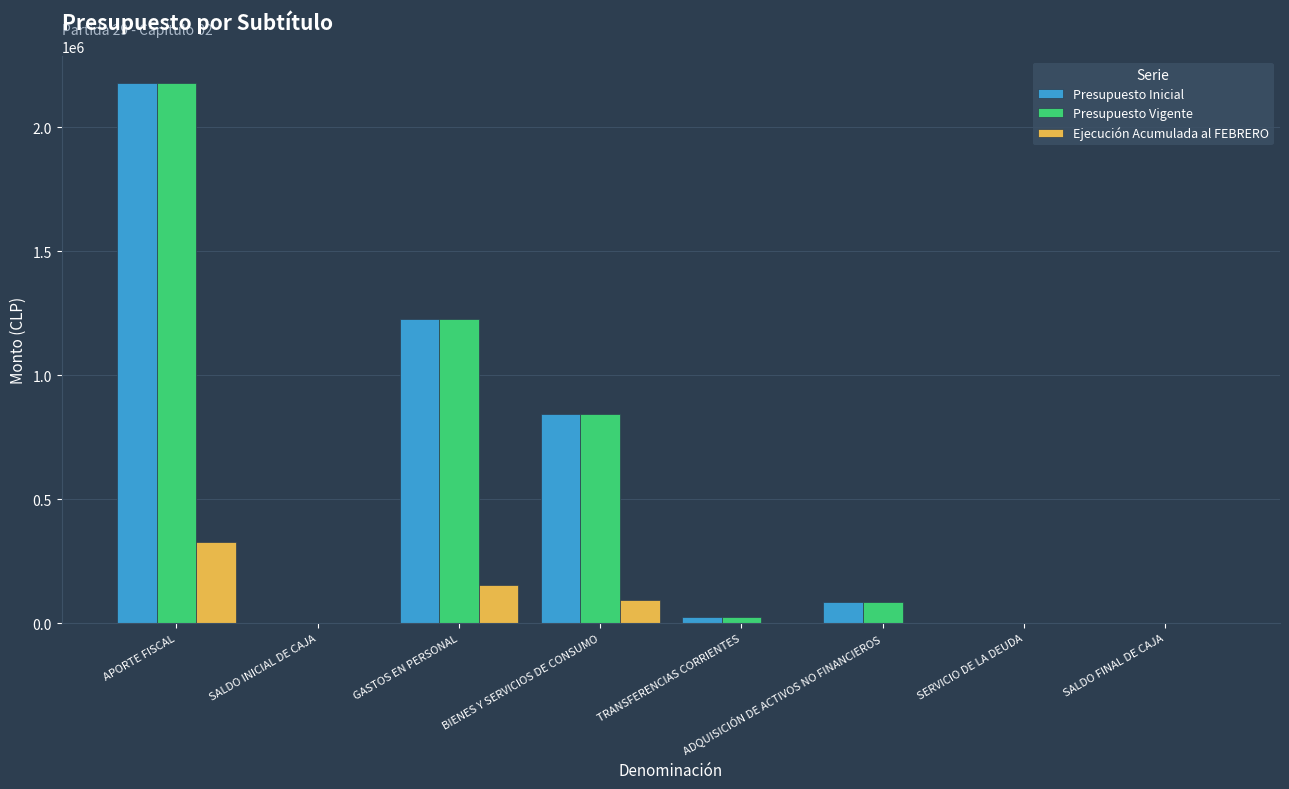

Where is Presupuesto Inicial nearest to the value 1088583?

GASTOS EN PERSONAL